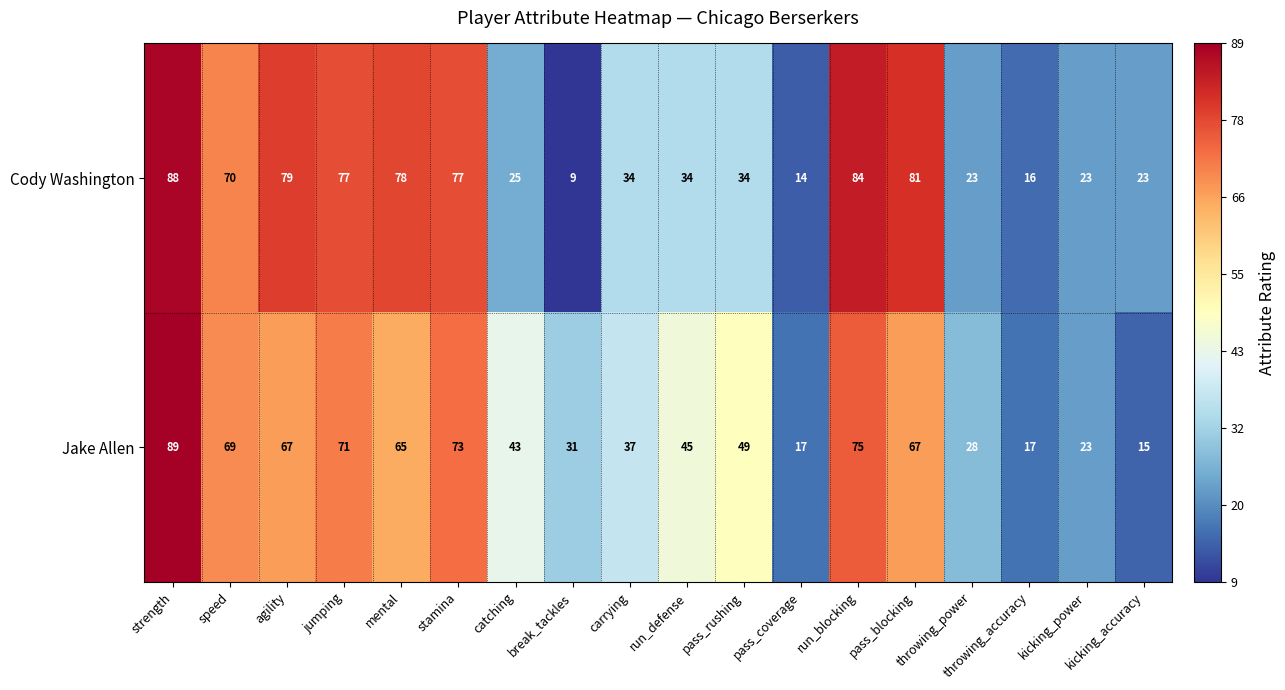

What is the average value of the Jake Allen series?

49